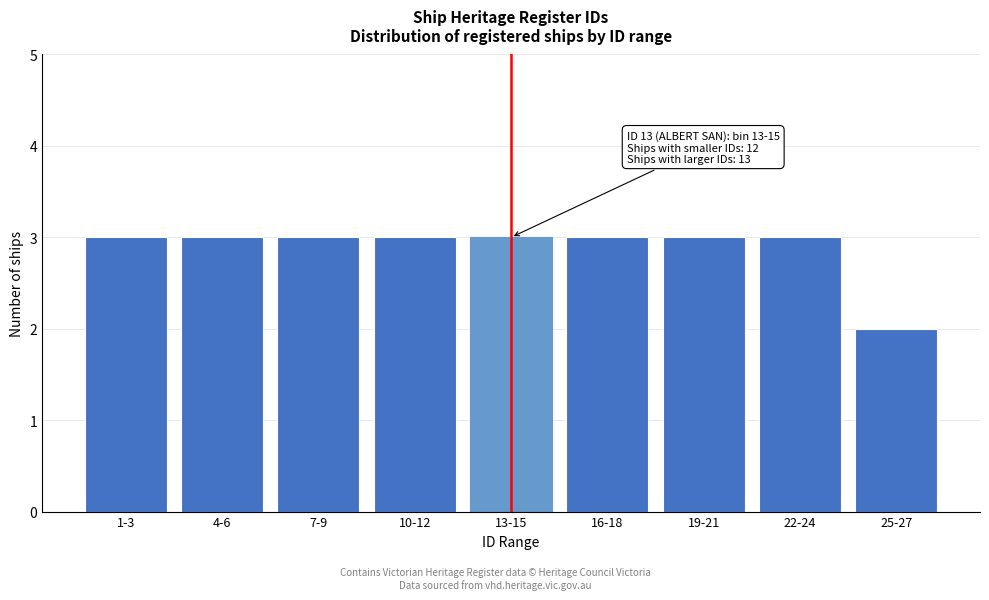

Reading left to right, list all the values displayed in this chart.

3	3	3	3	3	3	3	3	2